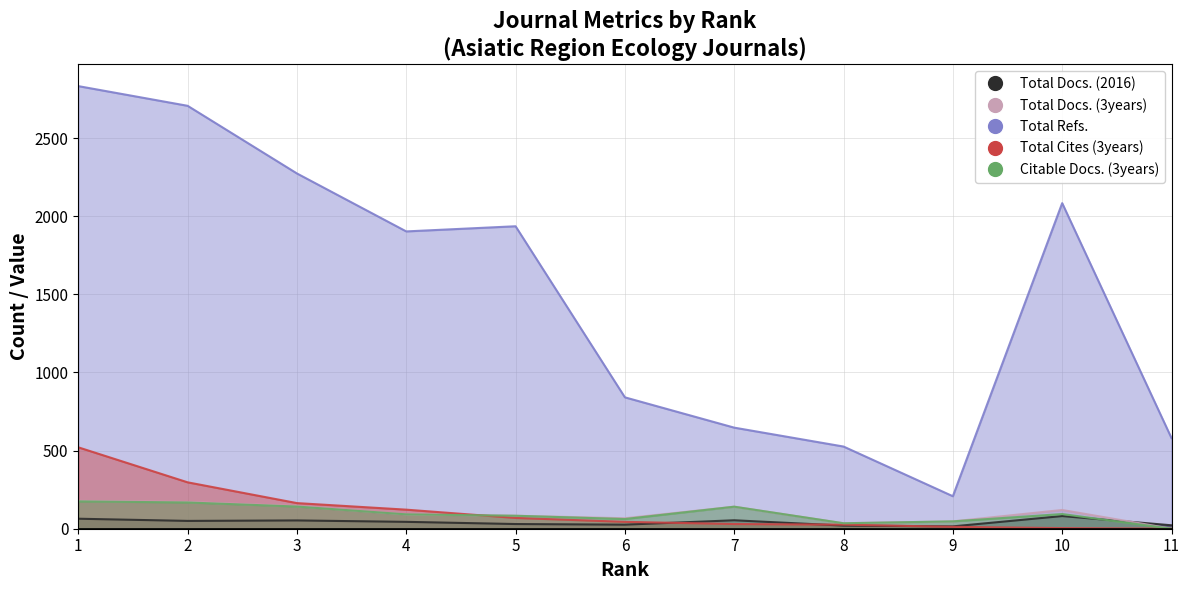

What is the average value of the Total Docs. (3years) series?

98